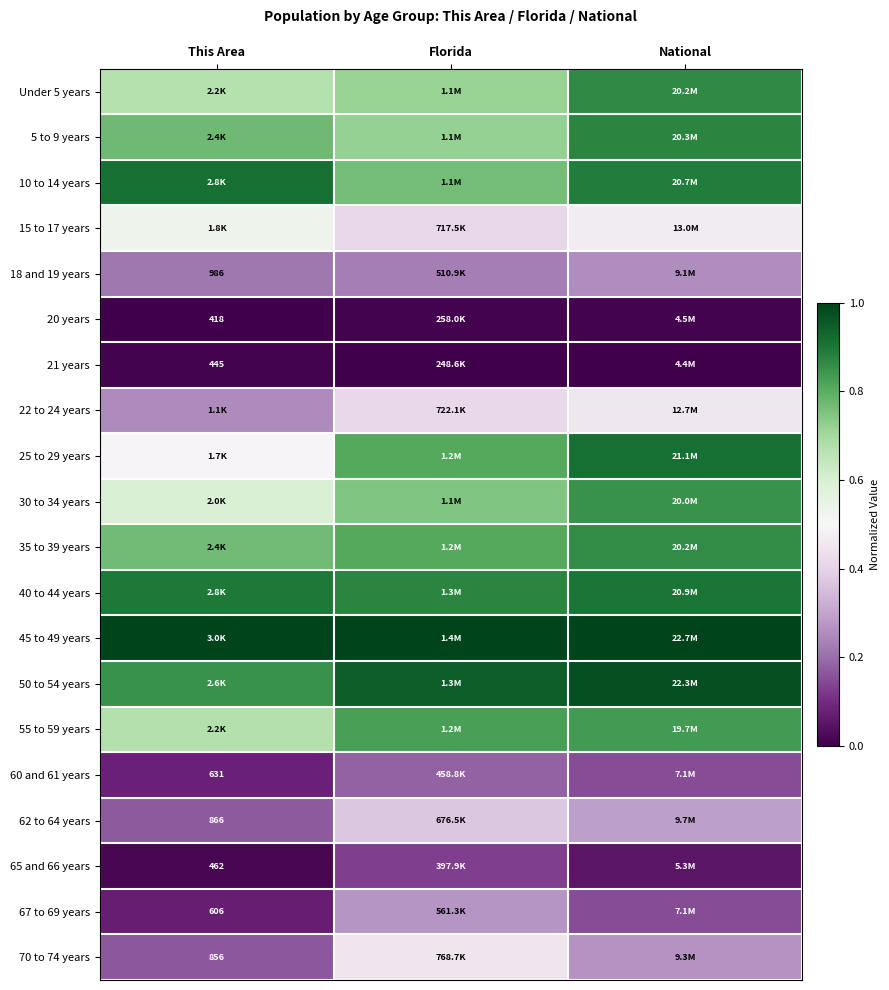

Which series has the largest total across all categories?

45 to 49 years